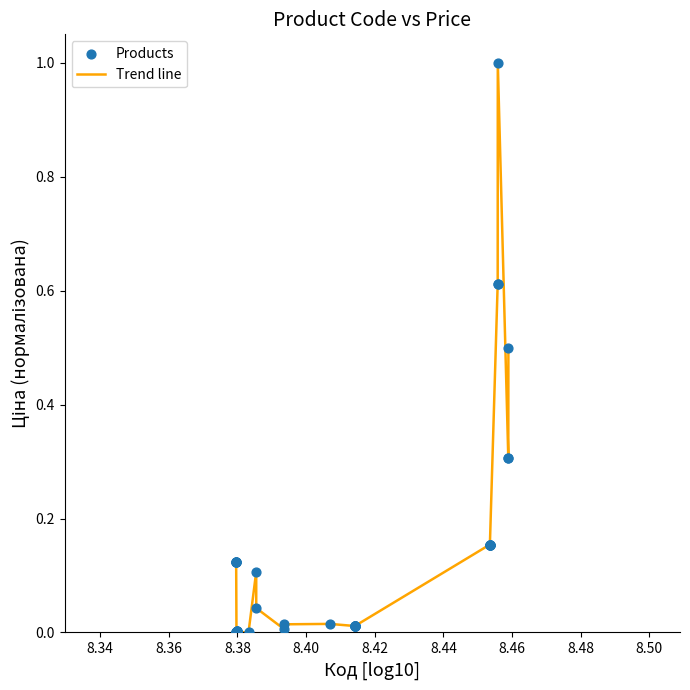

What is the greatest value displayed?

1.0